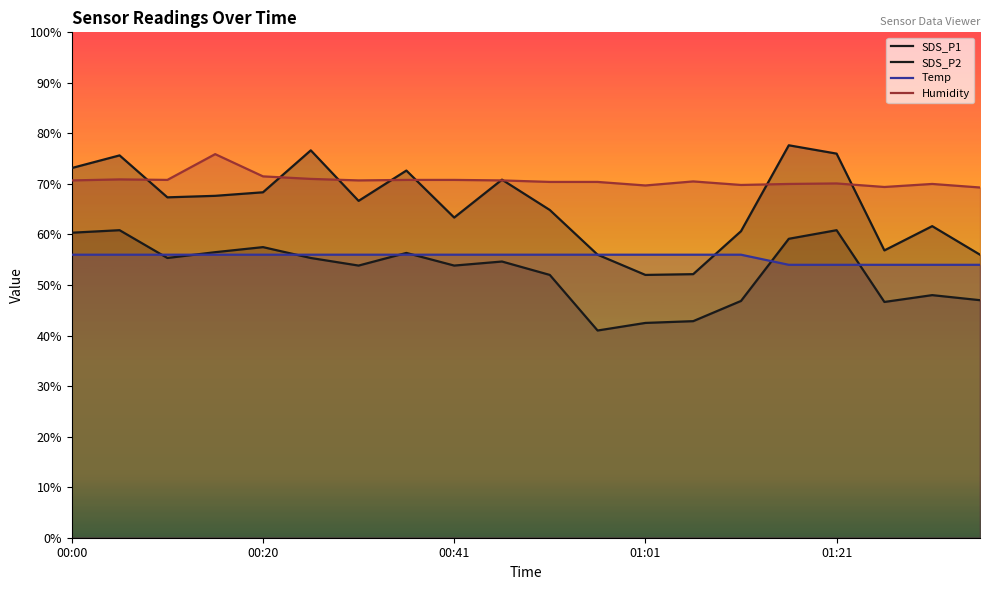

List the labels in order of SDS_P1 value, smallest first.

12, 13, 11, 19, 17, 14, 18, 8, 10, 6, 00:41, 01:01, 01:21, 9, 7, 00:00, 00:20, 16, 5, 15